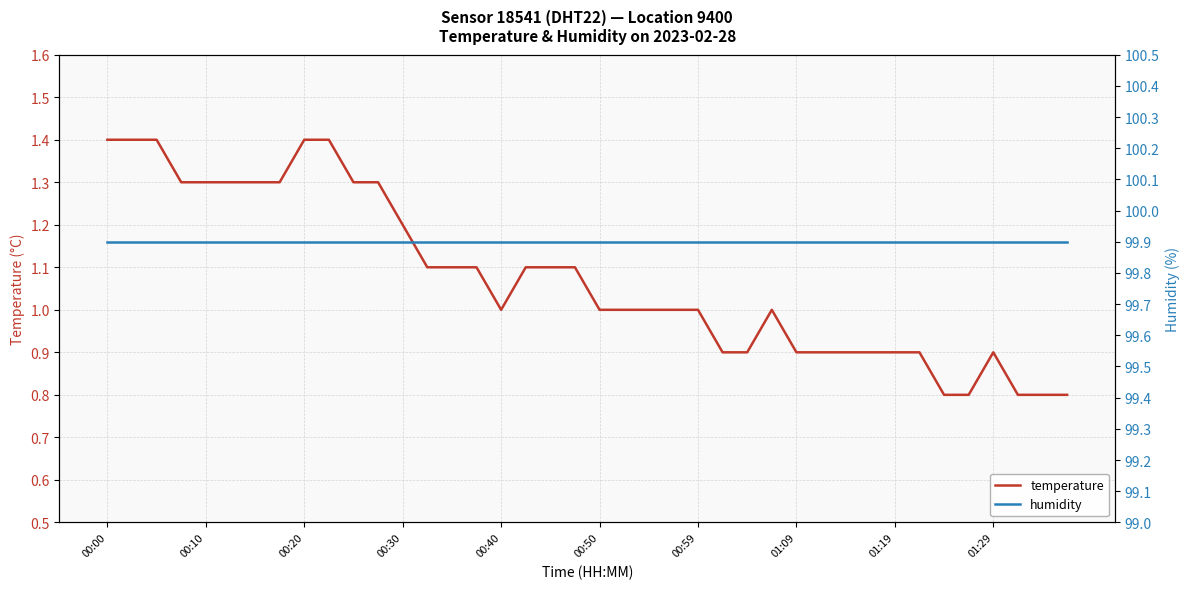

What is the maximum value for temperature?

1.4